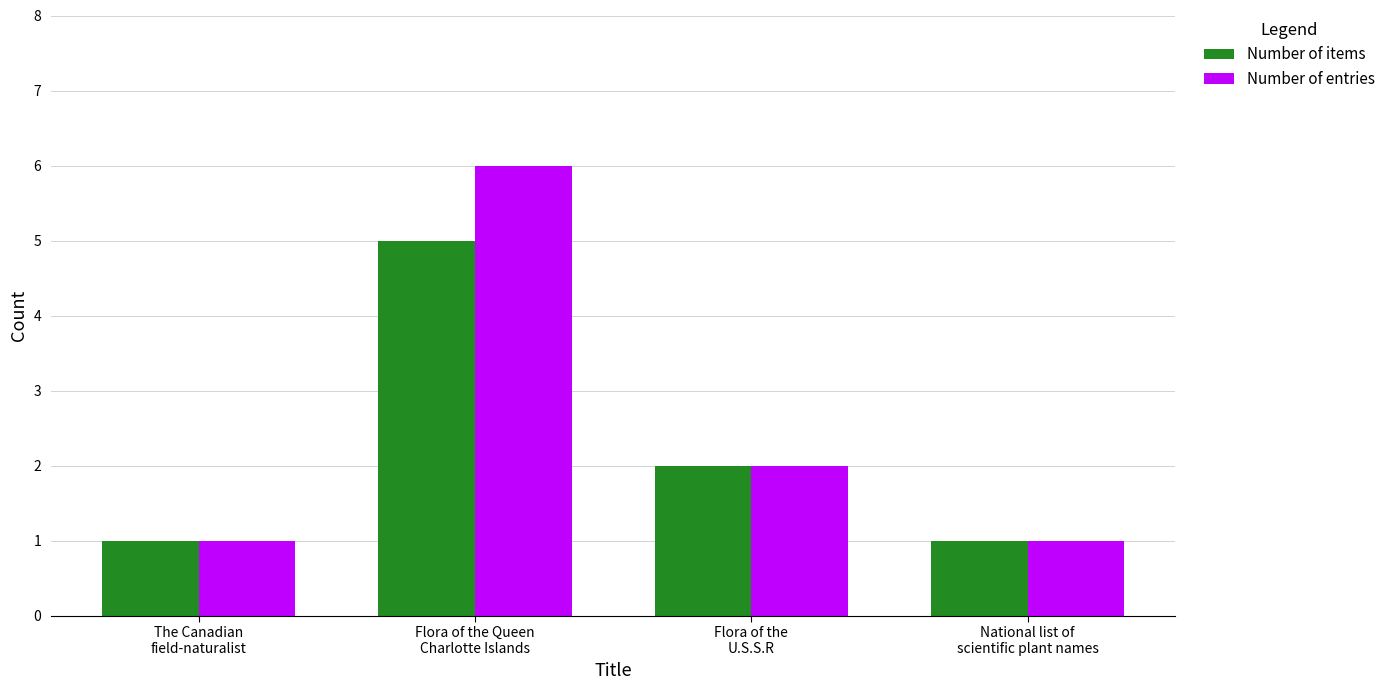

Rank the series by their average value, from lowest to highest.

Number of items, Number of entries